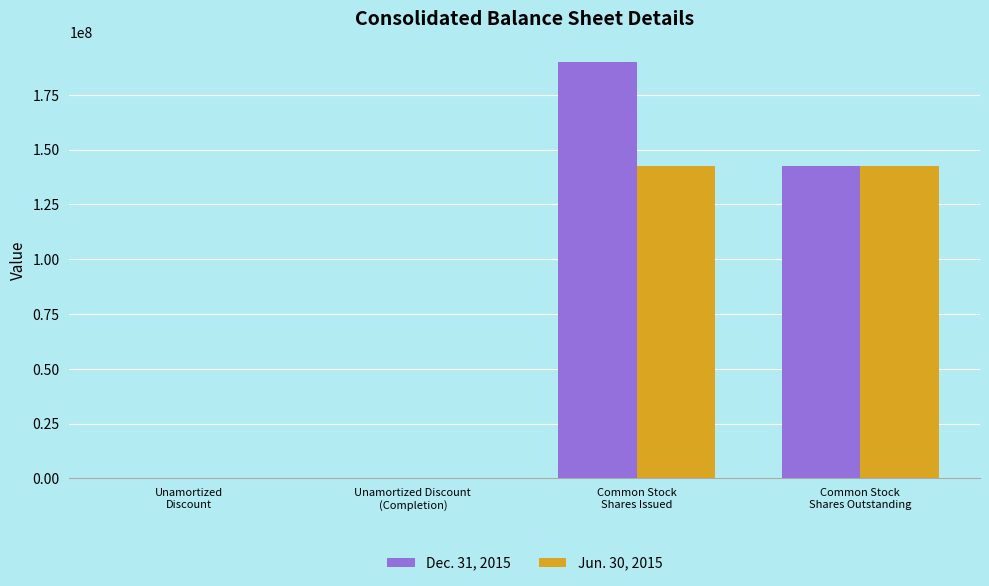

How many groups of bars are there?

4